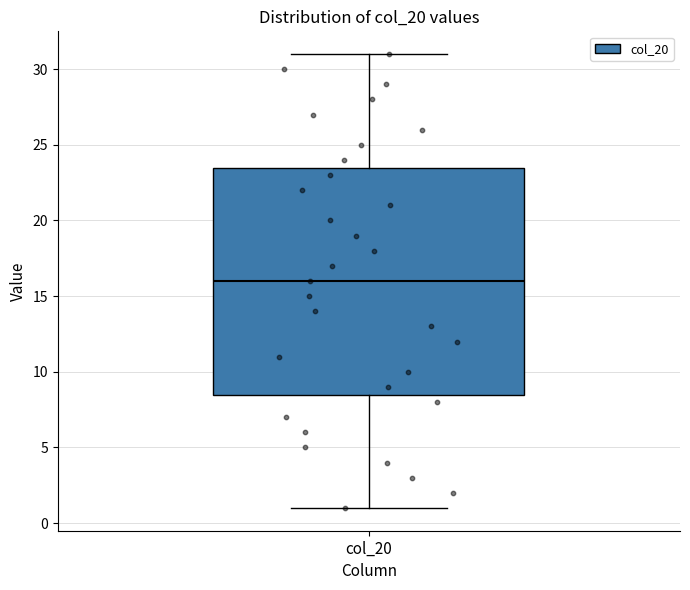

Read this box plot against the y-axis: the position of the median line, the range covered by the box, and the ends of both whiskers. The values are not printed on the chart, so give them approximately, as read against the axis.

median 16.0, box 8.5 to 23.5, whiskers 1.0 to 31.0